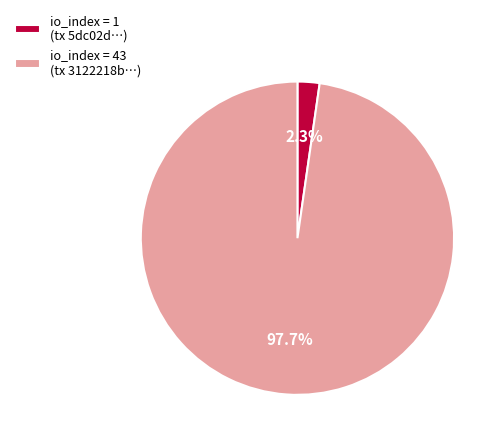

Which slice is the smallest?

io_index = 1 (tx 5dc02d…)